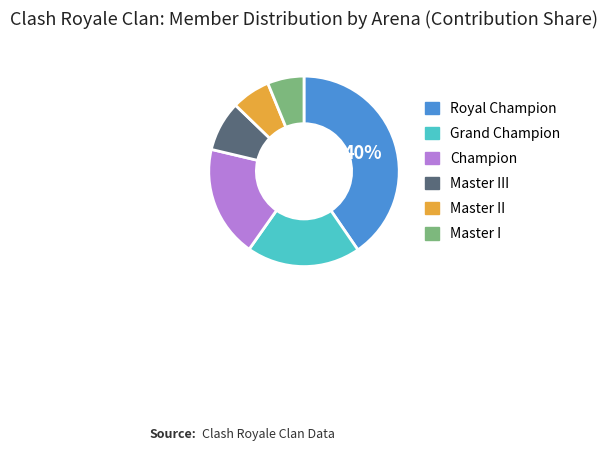

Is there any slice that represents more than half of the pie?

No